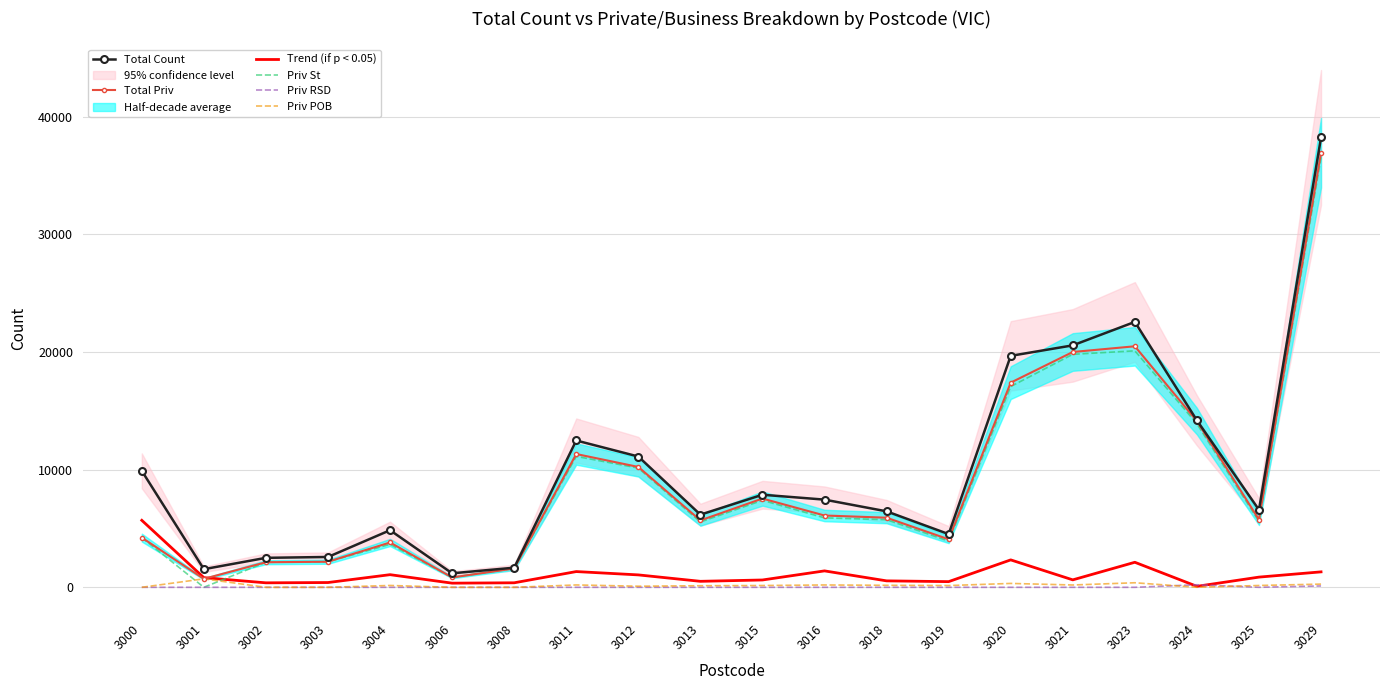

How many interior local valleys does the Priv St series have?

5